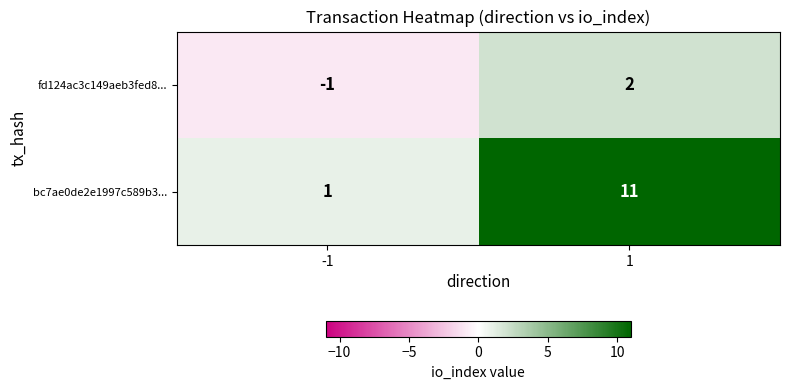

Reading right to left, transcribe all the data shown in this chart.

fd124ac3c149aeb3fed8...: 2	-1
bc7ae0de2e1997c589b3...: 11	1